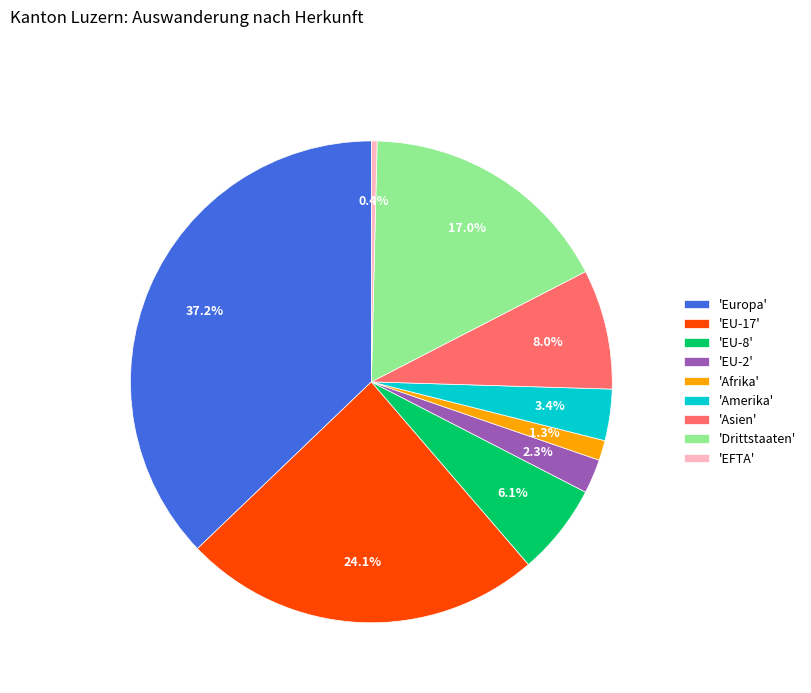

How many slices are in this pie chart?

9